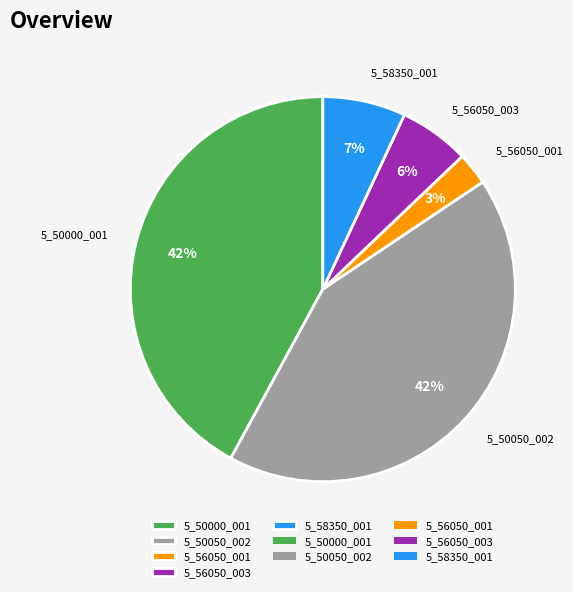

Which slice is the smallest?

5_56050_001